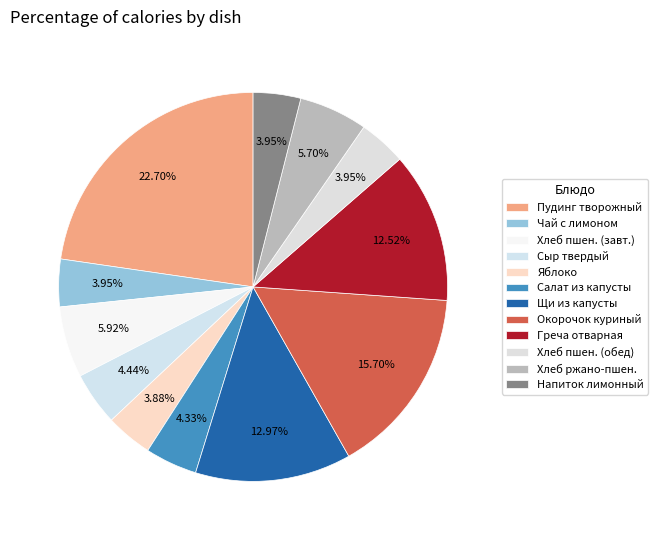

Does Греча отварная represent more than half of the total?

No